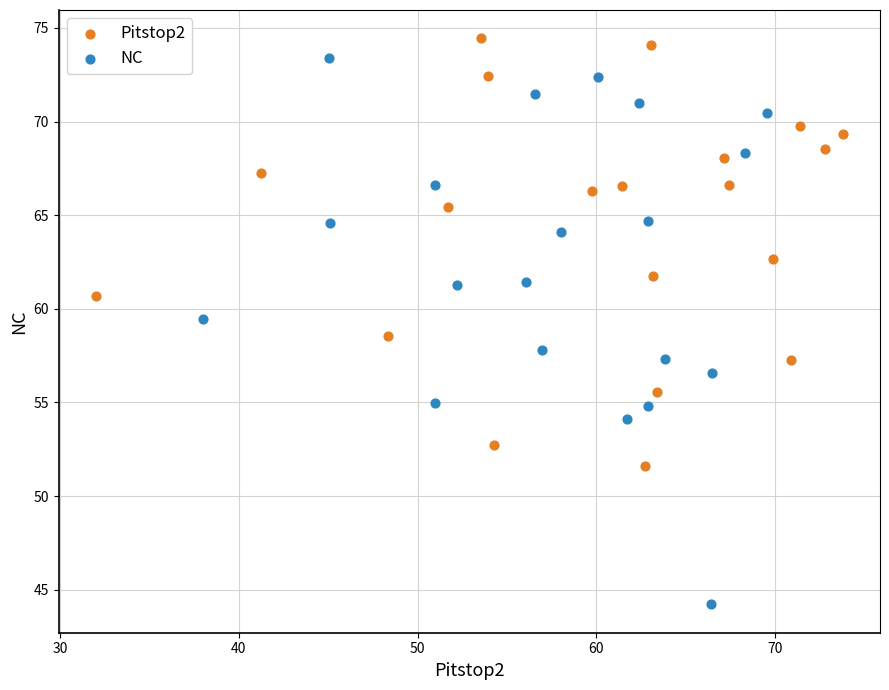

Which series has the widest spread of Y values?

NC